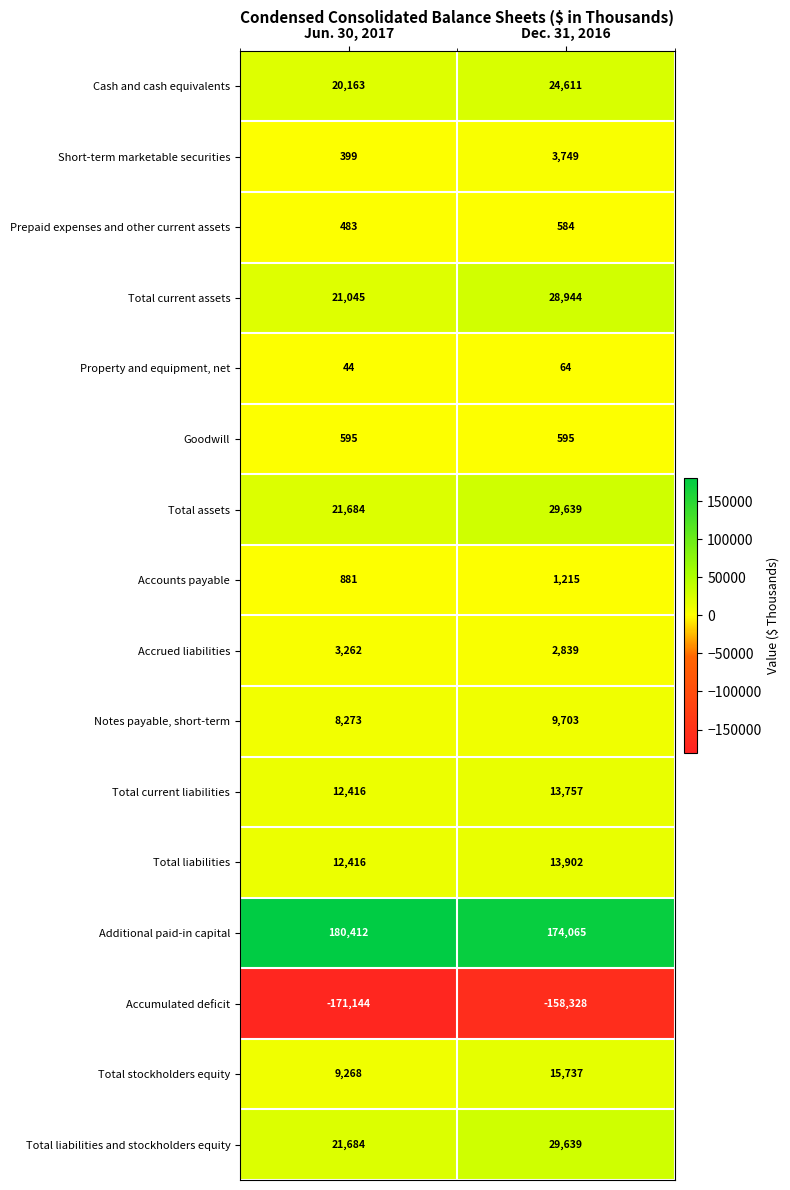

True or false: Total current liabilities has a value of 12416 at Jun. 30, 2017.

True